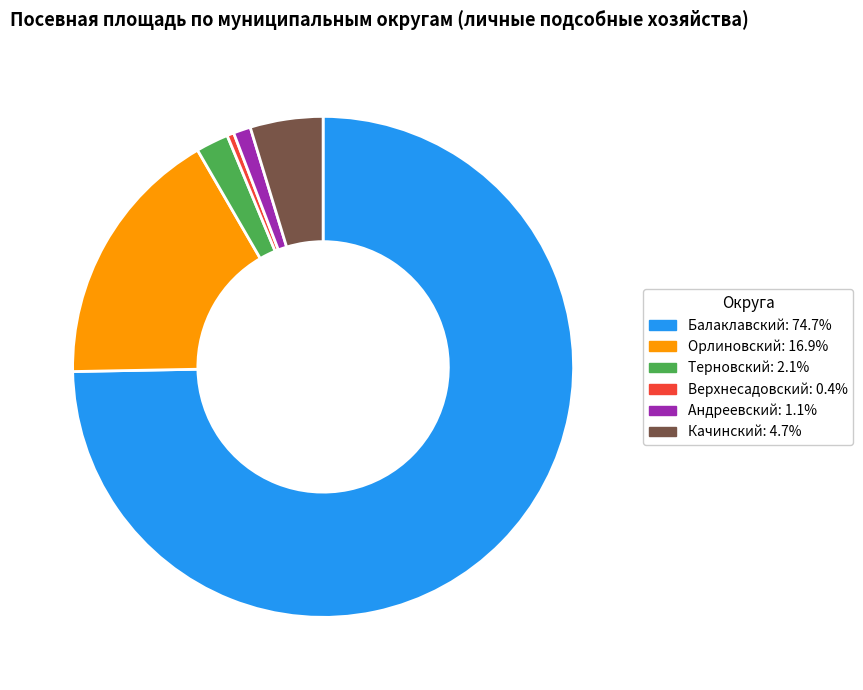

Does Балаклавский: 74.7% account for over 50% of the chart?

Yes